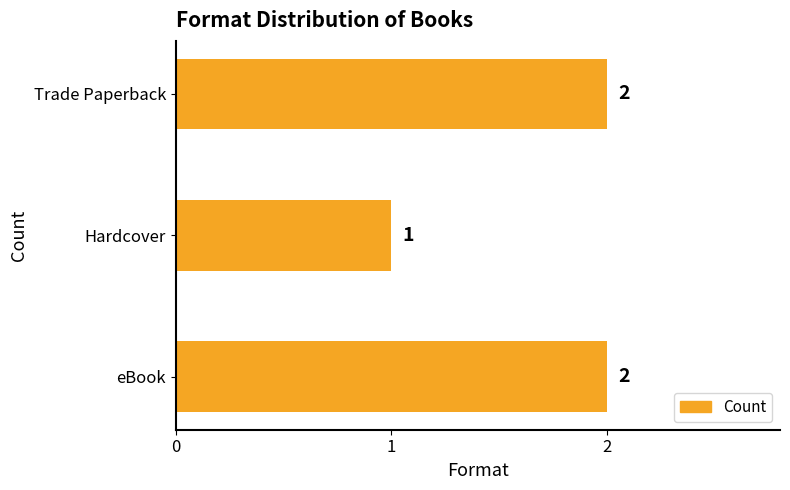

At which label is the value closest to 1?

Hardcover